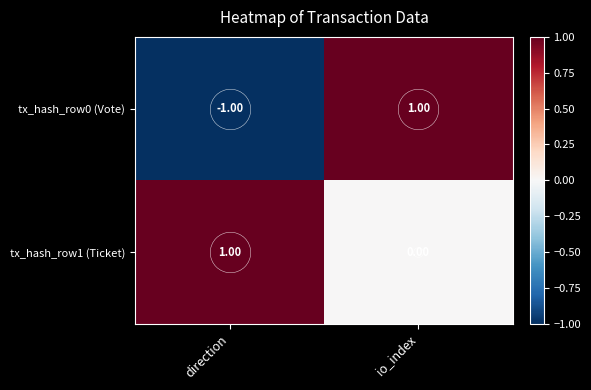

Which series has the widest spread of values?

tx_hash_row0 (Vote)